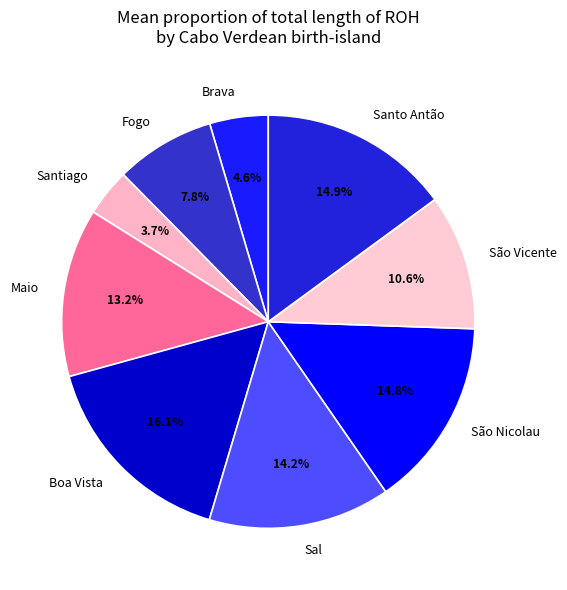

Which category has the smallest portion of the pie?

Santiago